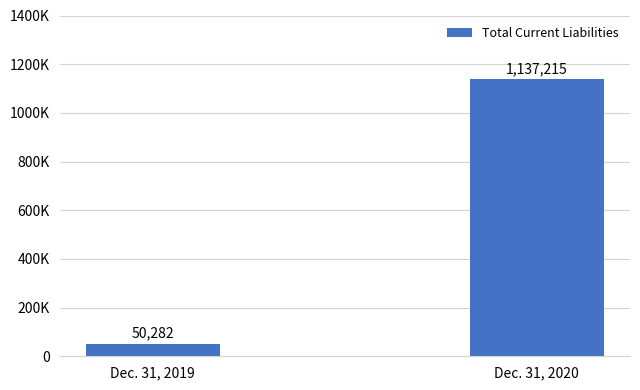

How many bars are there in total?

2